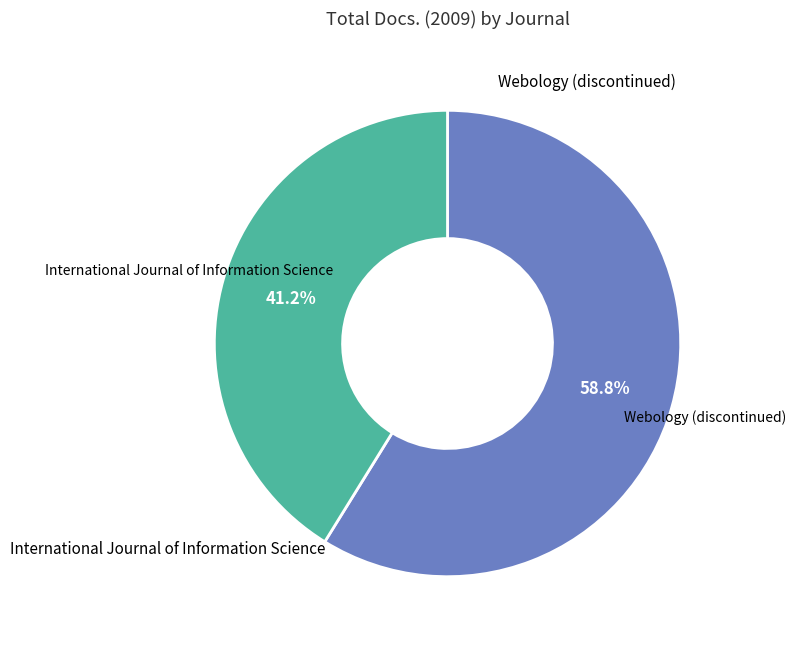

To the nearest percent, what is the average slice percentage?

50%